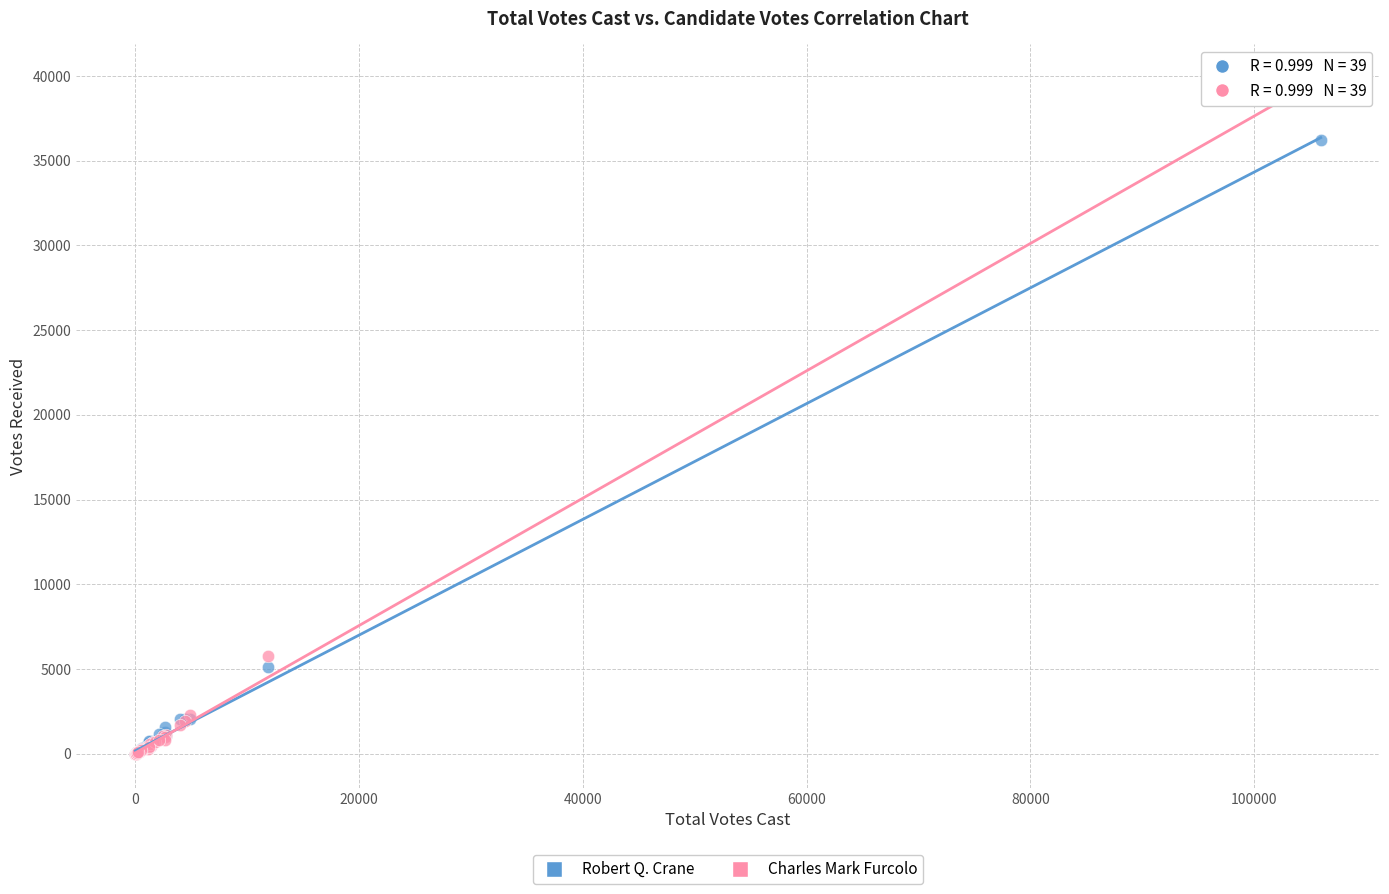

Which series has the widest spread of Y values?

Charles Mark Furcolo